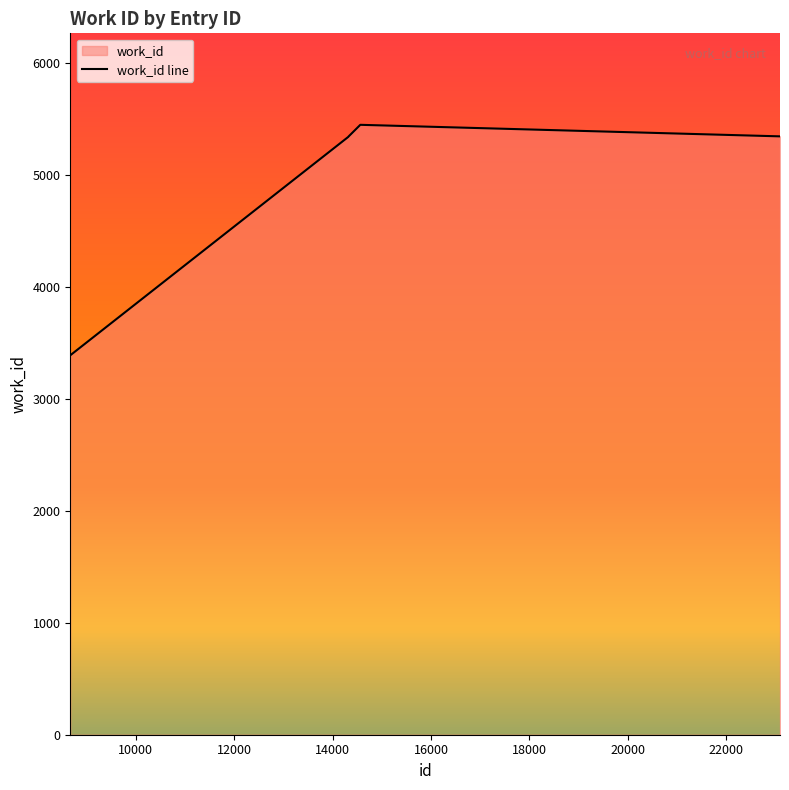

Rank the categories by value from lowest to highest.

8670, 14318, 14327, 23085, 23086, 23087, 23088, 23089, 23090, 14563